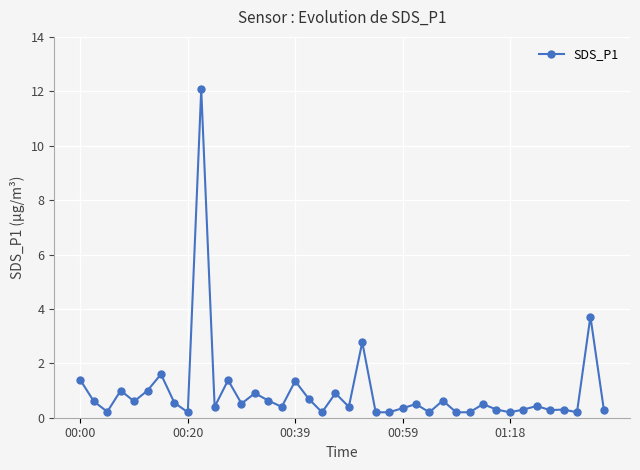

True or false: the data has more than 1 interior local peaks.

True